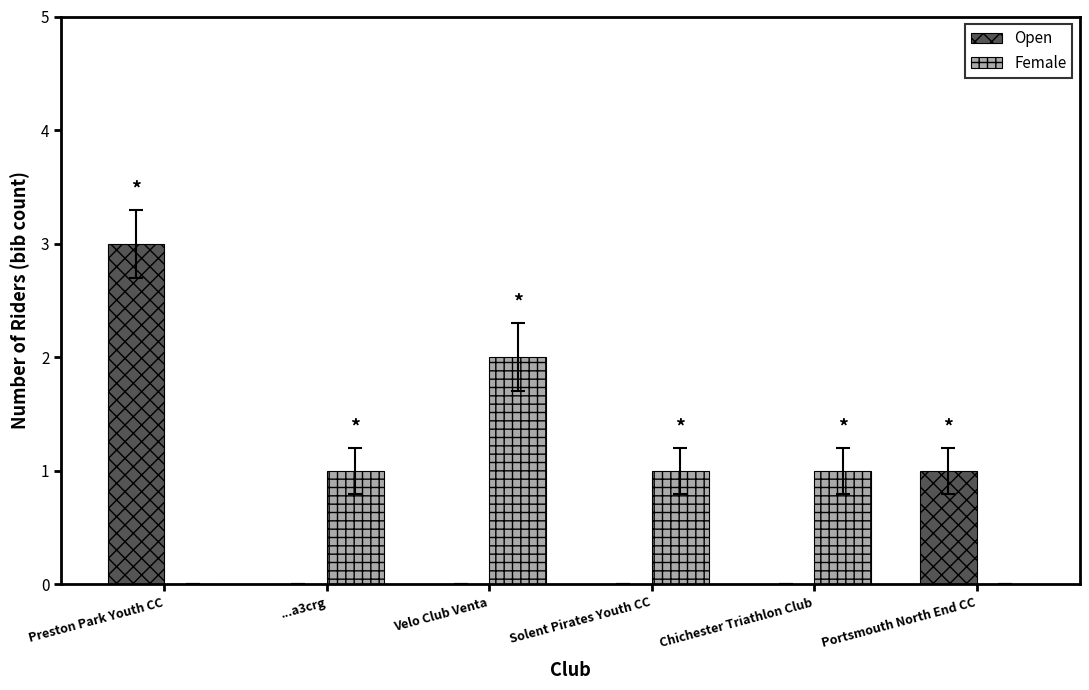

Which series has the largest range (max minus min)?

Open